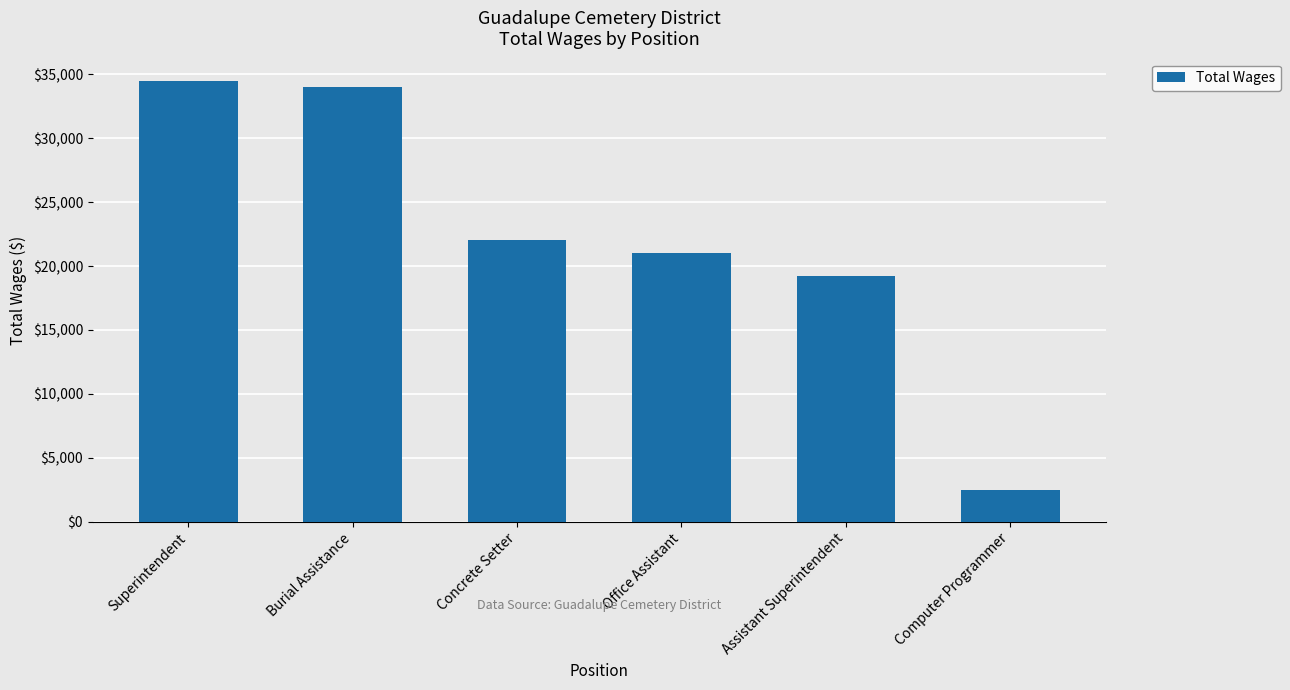

Is it true that the value at Superintendent is 50007?

False